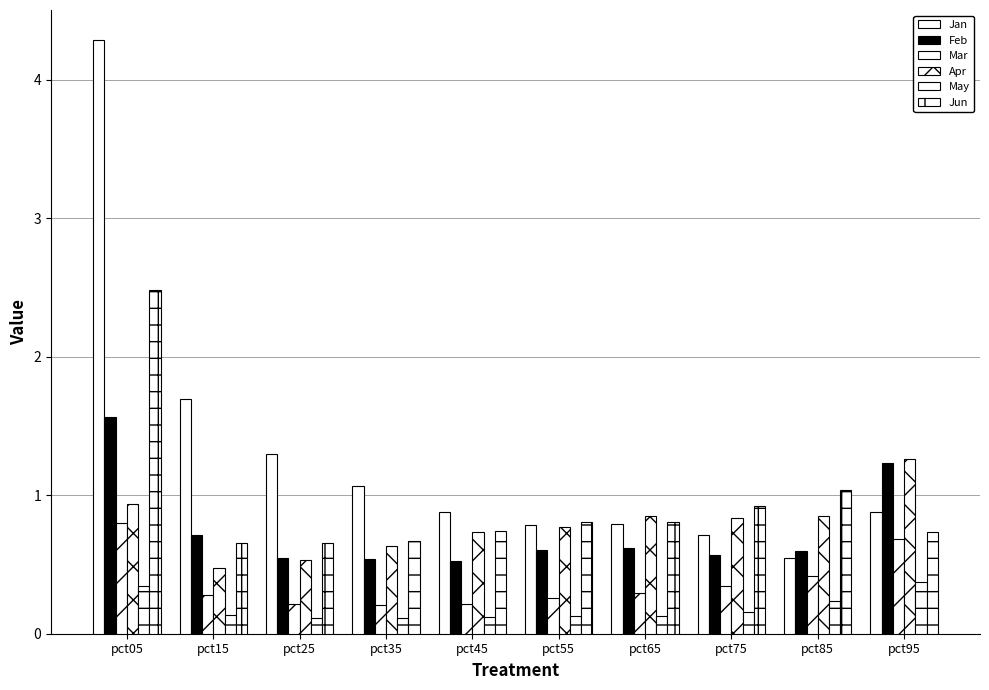

Reading left to right, list all the values displayed in this chart.

Jan: 4.3	1.7	1.3	1.1	0.9	0.8	0.8	0.7	0.5	0.9
Feb: 1.6	0.7	0.5	0.5	0.5	0.6	0.6	0.6	0.6	1.2
Mar: 0.8	0.3	0.2	0.2	0.2	0.3	0.3	0.3	0.4	0.7
Apr: 0.9	0.5	0.5	0.6	0.7	0.8	0.9	0.8	0.8	1.3
May: 0.3	0.1	0.1	0.1	0.1	0.1	0.1	0.2	0.2	0.4
Jun: 2.5	0.7	0.7	0.7	0.7	0.8	0.8	0.9	1.0	0.7